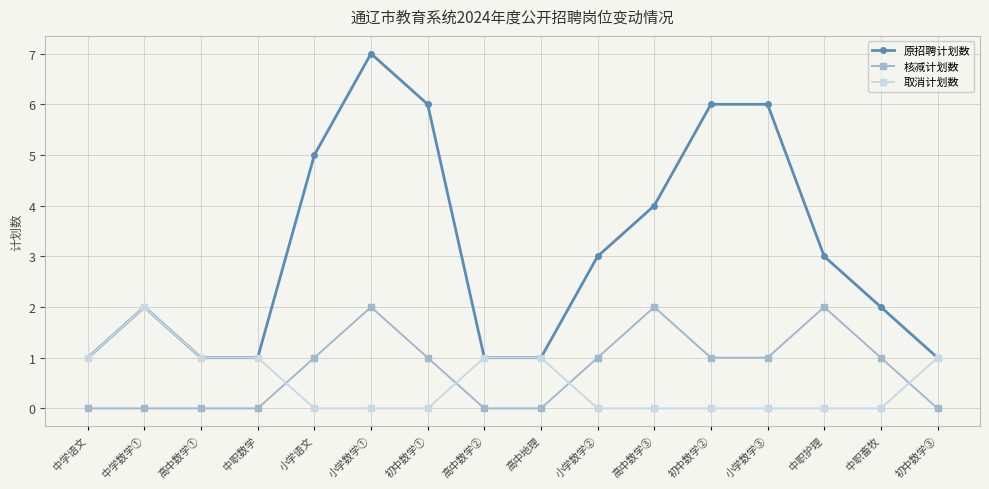

Which series has the largest range (max minus min)?

原招聘计划数